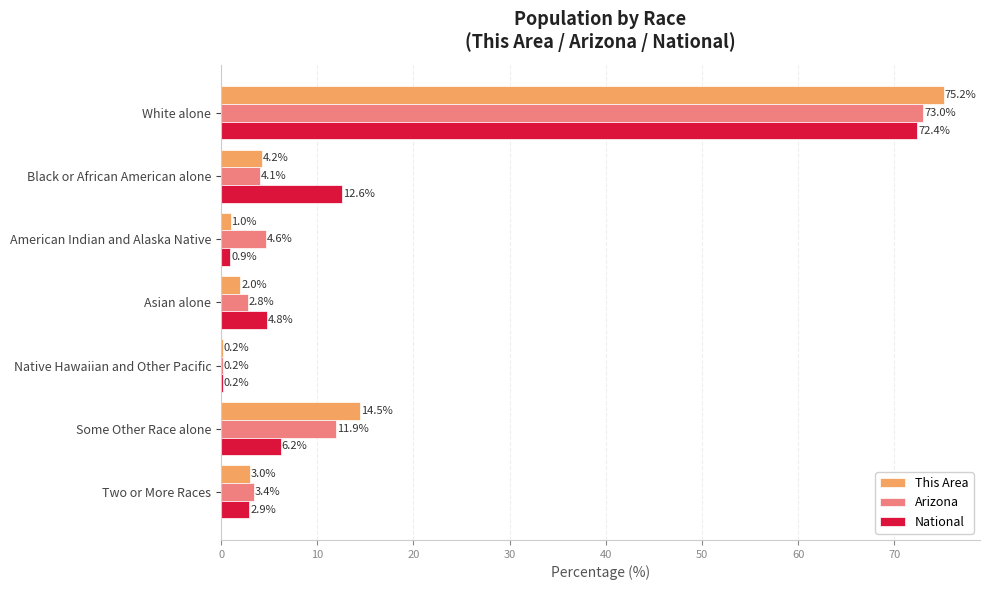

At which category is the sum across all series the highest?

White alone